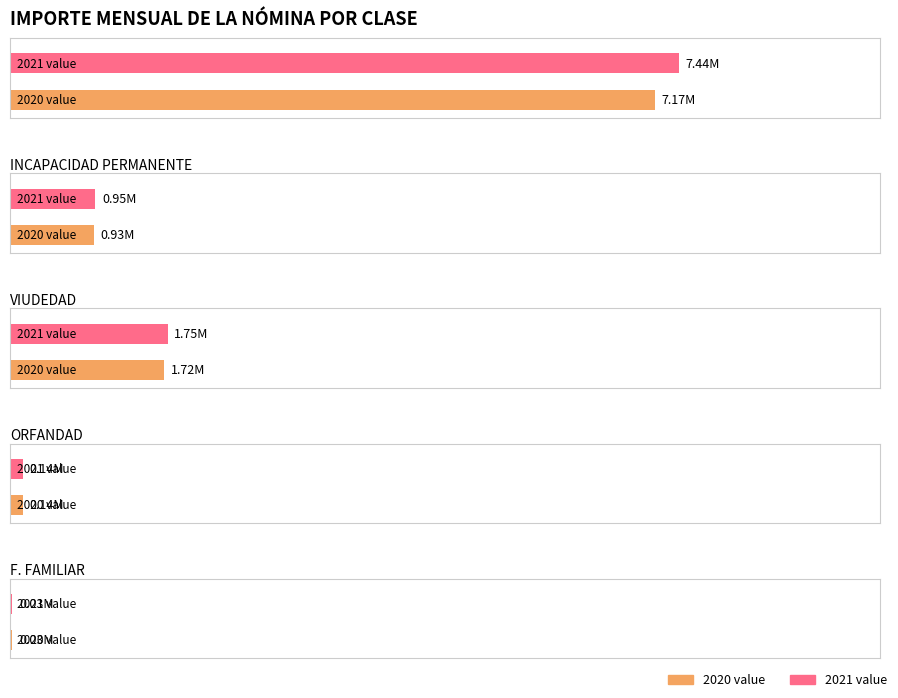

What is the maximum value for JUBILACIÓN?

7438437.6